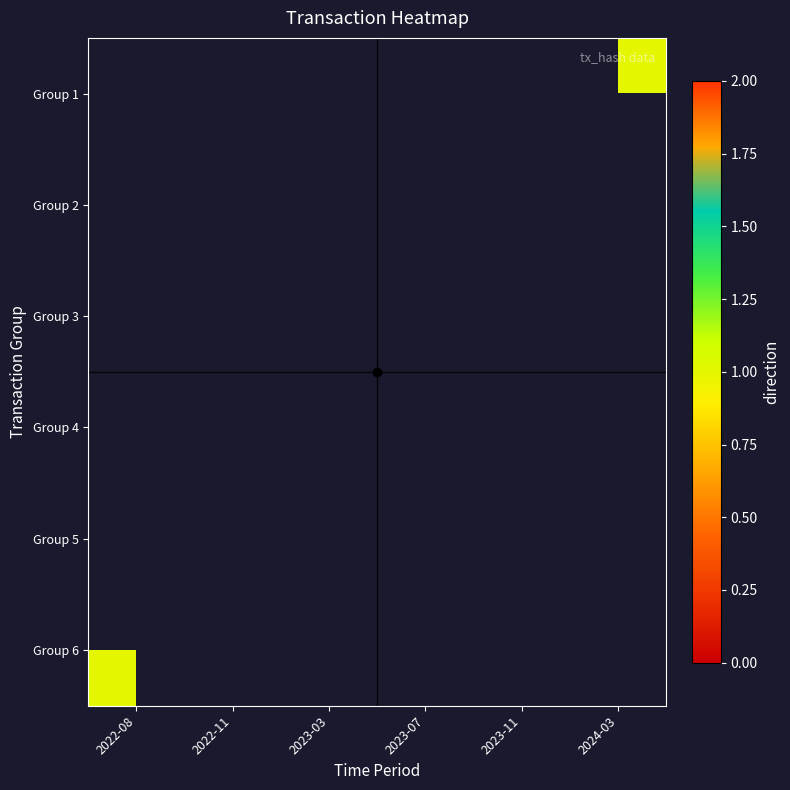

List the series in order of their overall mean, highest first.

Group 1, Group 2, Group 3, Group 4, Group 5, Group 6